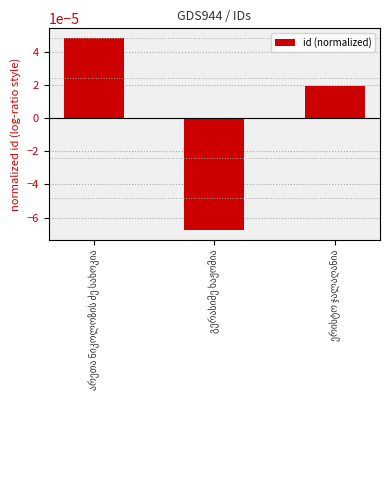

How many values are below zero?

1